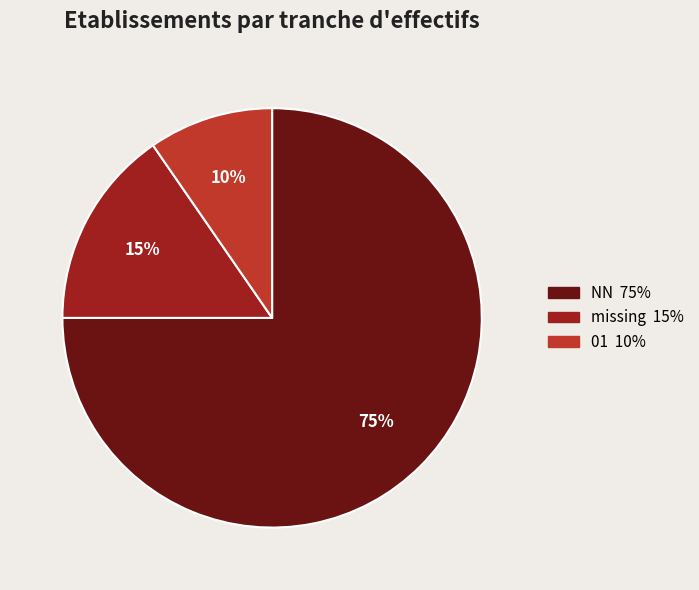

To the nearest percent, what is the average slice percentage?

33%